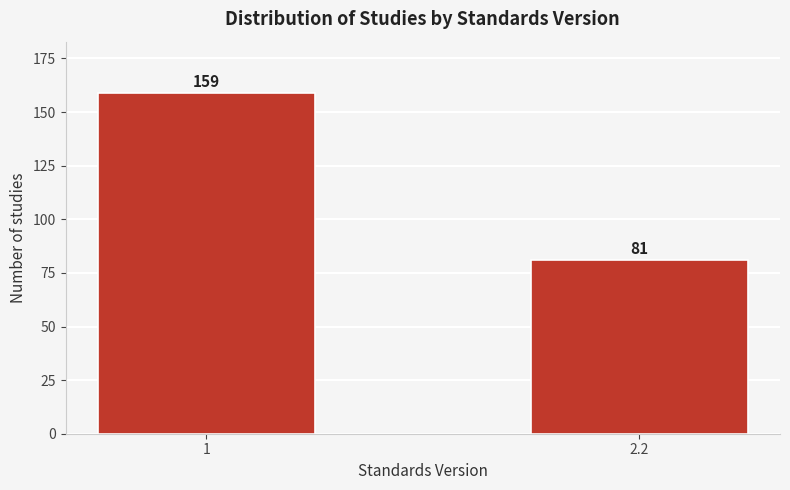

Reading left to right, transcribe all the data shown in this chart.

159	81